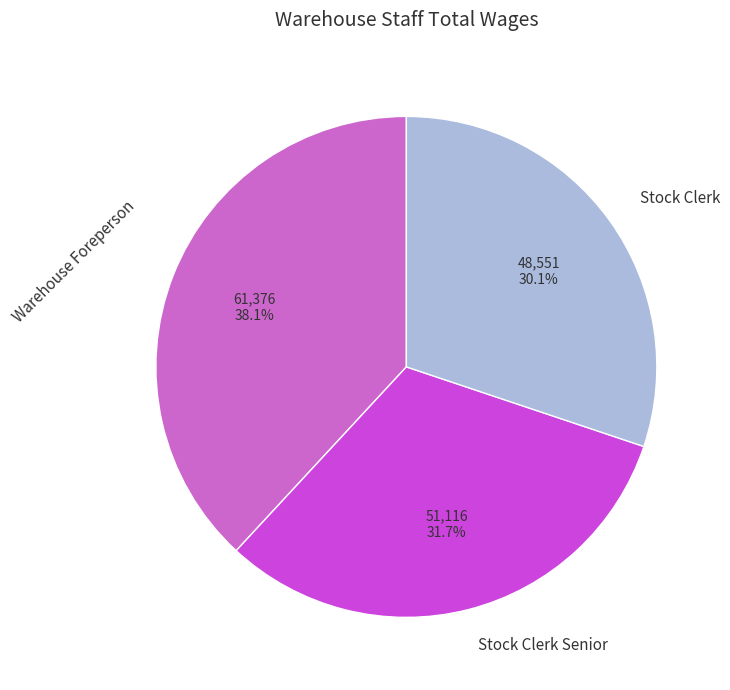

Is there a majority slice in this chart?

No